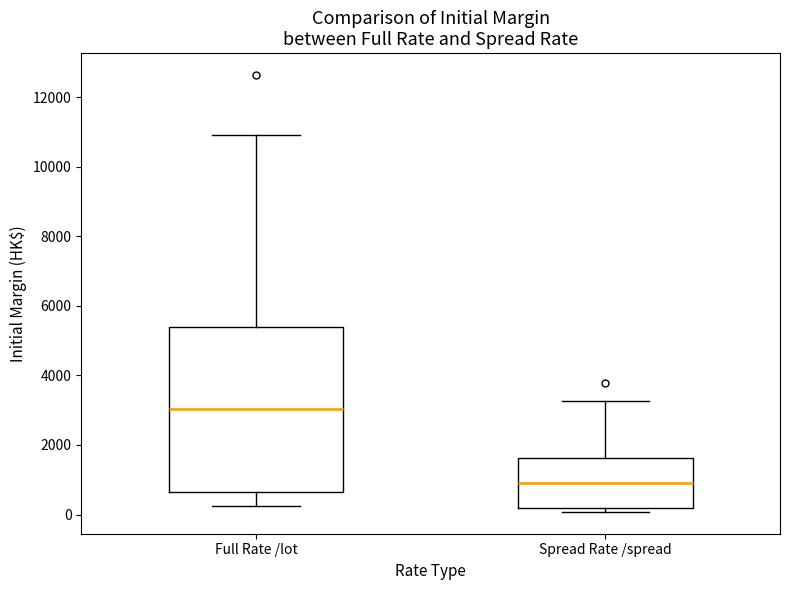

Where does the lower whisker of the box for Full Rate /lot end on the y-axis? The values are not printed on the chart, so give them approximately, as read against the axis.

200